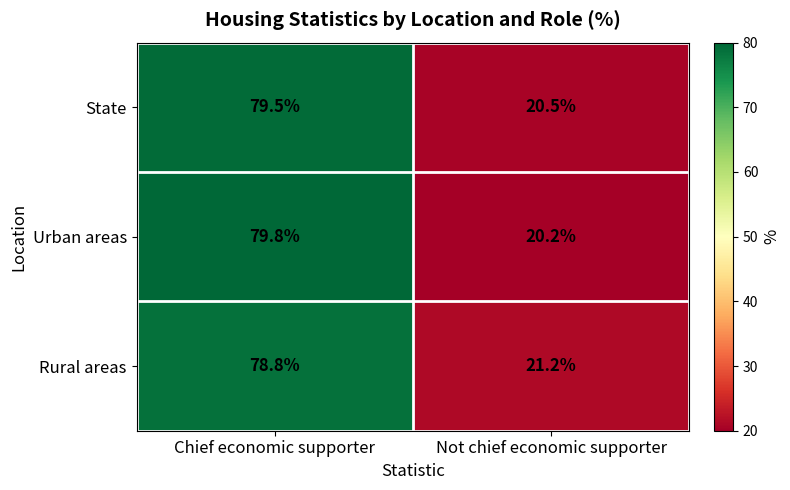

Reading right to left, transcribe all the data shown in this chart.

State: 20.5	79.5
Urban areas: 20.2	79.8
Rural areas: 21.2	78.8